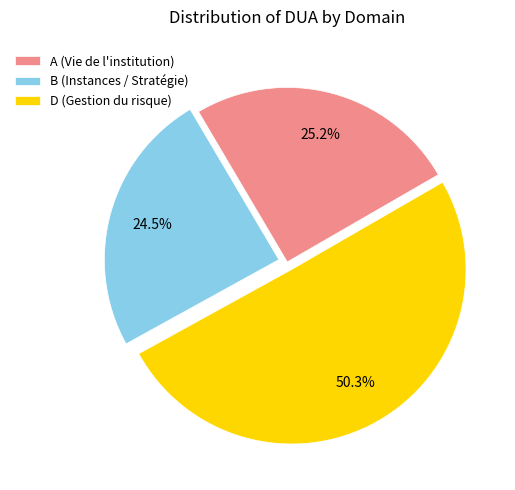

Is A (Vie de l'institution) the majority of the pie?

No